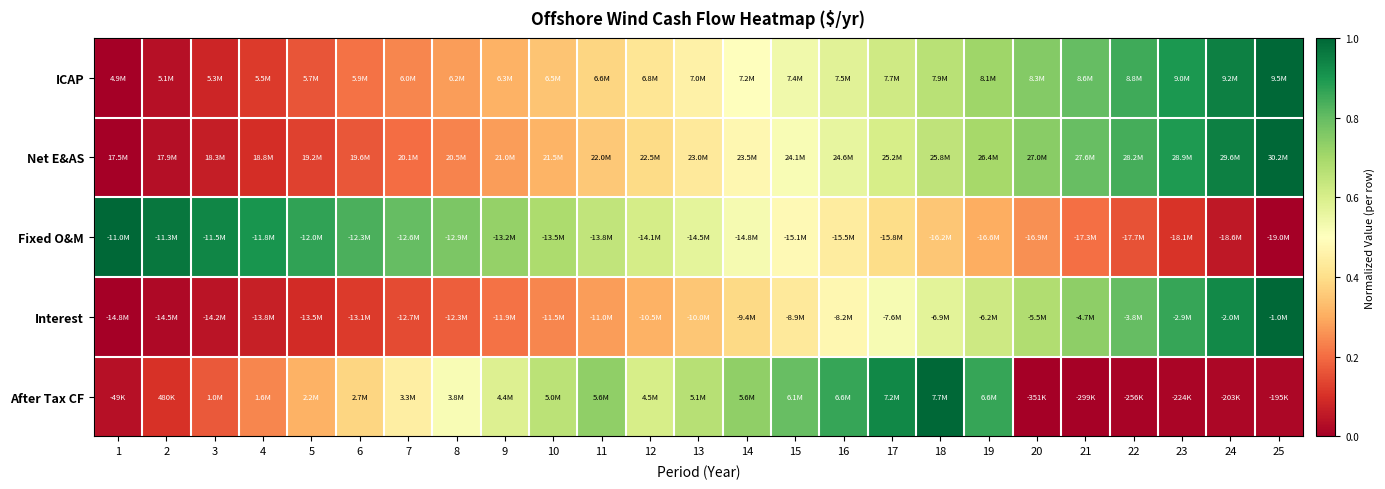

Reading left to right, list all the values displayed in this chart.

ICAP: 1=0.0	2=0.0	3=0.1	4=0.1	5=0.2	6=0.2	7=0.2	8=0.3	9=0.3	10=0.3	11=0.4	12=0.4	13=0.5	14=0.5	15=0.5	16=0.6	17=0.6	18=0.7	19=0.7	20=0.8	21=0.8	22=0.8	23=0.9	24=0.9	25=1.0
Net E&AS: 1=0.0	2=0.0	3=0.1	4=0.1	5=0.1	6=0.2	7=0.2	8=0.2	9=0.3	10=0.3	11=0.4	12=0.4	13=0.4	14=0.5	15=0.5	16=0.6	17=0.6	18=0.7	19=0.7	20=0.7	21=0.8	22=0.8	23=0.9	24=0.9	25=1.0
Fixed O&M: 1=1.0	2=1.0	3=0.9	4=0.9	5=0.9	6=0.8	7=0.8	8=0.8	9=0.7	10=0.7	11=0.6	12=0.6	13=0.6	14=0.5	15=0.5	16=0.4	17=0.4	18=0.3	19=0.3	20=0.3	21=0.2	22=0.2	23=0.1	24=0.1	25=0.0
Interest: 1=0.0	2=0.0	3=0.0	4=0.1	5=0.1	6=0.1	7=0.1	8=0.2	9=0.2	10=0.2	11=0.3	12=0.3	13=0.3	14=0.4	15=0.4	16=0.5	17=0.5	18=0.6	19=0.6	20=0.7	21=0.7	22=0.8	23=0.9	24=0.9	25=1.0
After Tax CF: 1=0.0	2=0.1	3=0.2	4=0.2	5=0.3	6=0.4	7=0.4	8=0.5	9=0.6	10=0.7	11=0.7	12=0.6	13=0.7	14=0.7	15=0.8	16=0.9	17=0.9	18=1.0	19=0.9	20=0.0	21=0.0	22=0.0	23=0.0	24=0.0	25=0.0